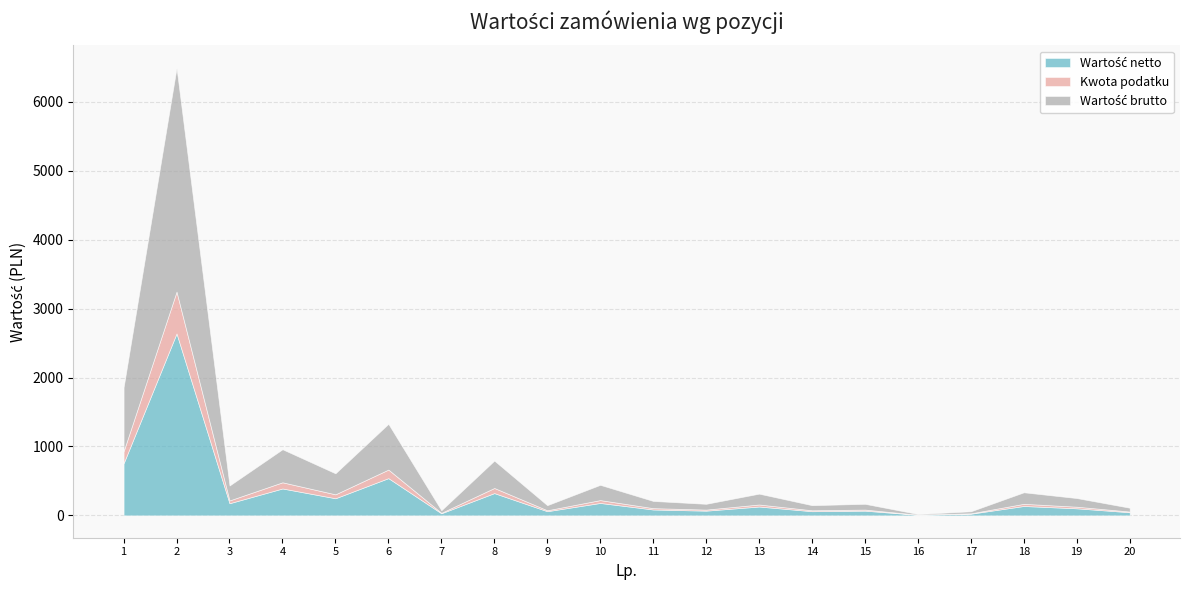

Reading right to left, transcribe all the data shown in this chart.

Wartość netto: 45.0	102.0	136.0	24.0	8.0	68.0	60.0	128.0	68.0	85.0	180.0	60.0	323.0	30.0	540.0	248.0	390.0	176.0	2640.0	756.0
Kwota podatku: 10.3	23.5	31.3	5.5	1.8	15.6	13.8	29.4	15.6	19.6	41.4	13.8	74.3	6.9	124.2	57.0	89.7	40.5	607.2	173.9
Wartość brutto: 55.4	125.5	167.3	29.5	9.8	83.6	73.8	157.4	83.6	104.5	221.4	73.8	397.3	36.9	664.2	305.0	479.7	216.5	3247.2	929.9